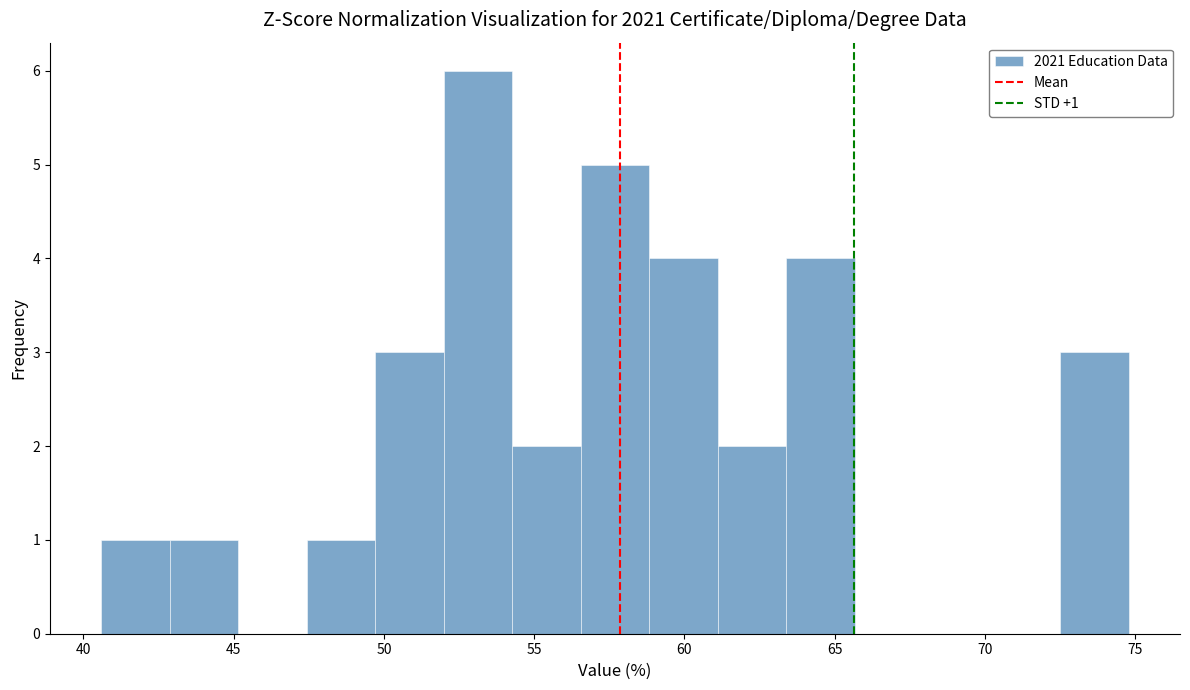

Over which range of the x-axis is the bar tallest?

52.0 to 54.5